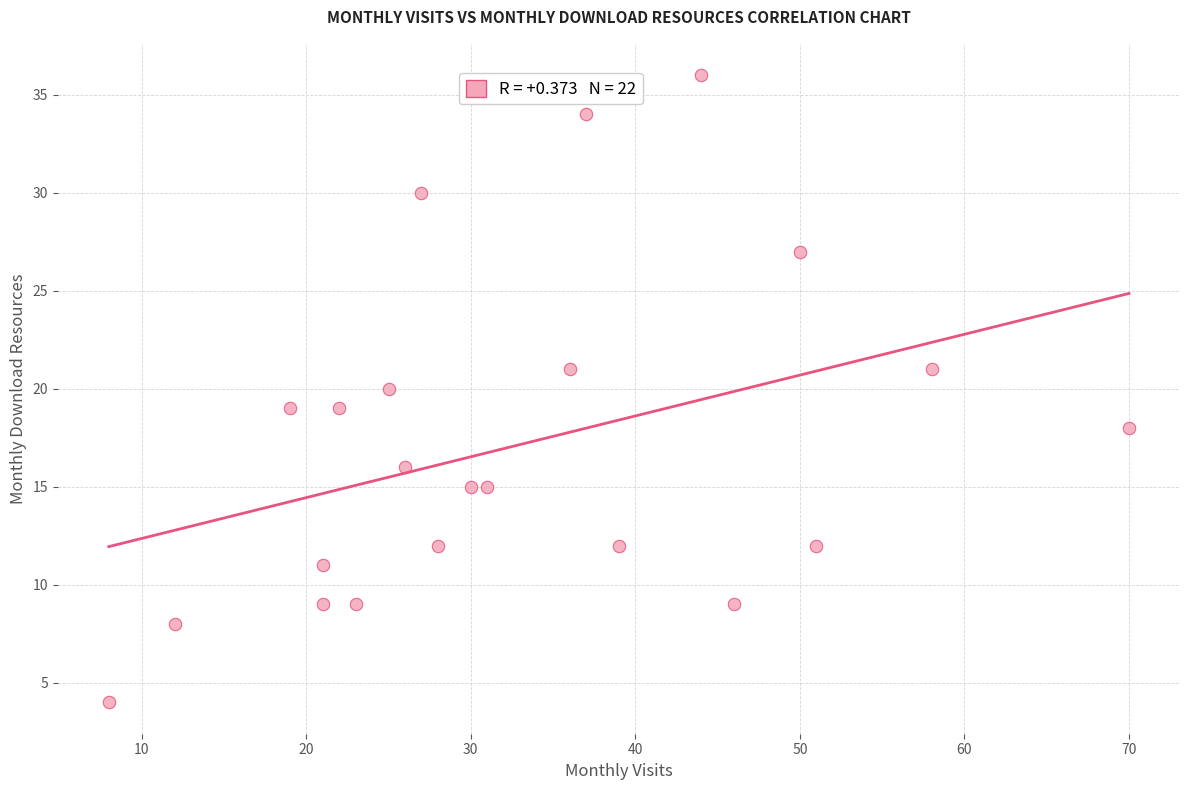

What is the range of Y values (max minus min)?

32